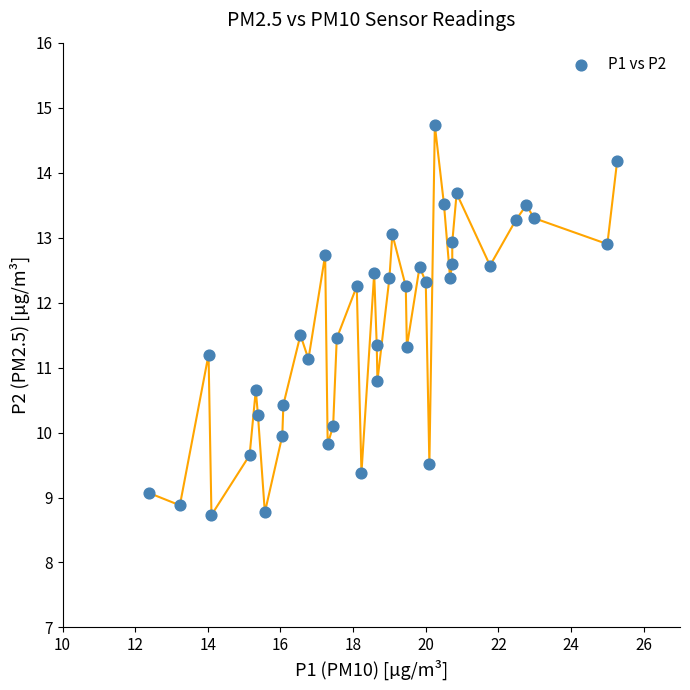

What is the range of X values (max minus min)?

12.9